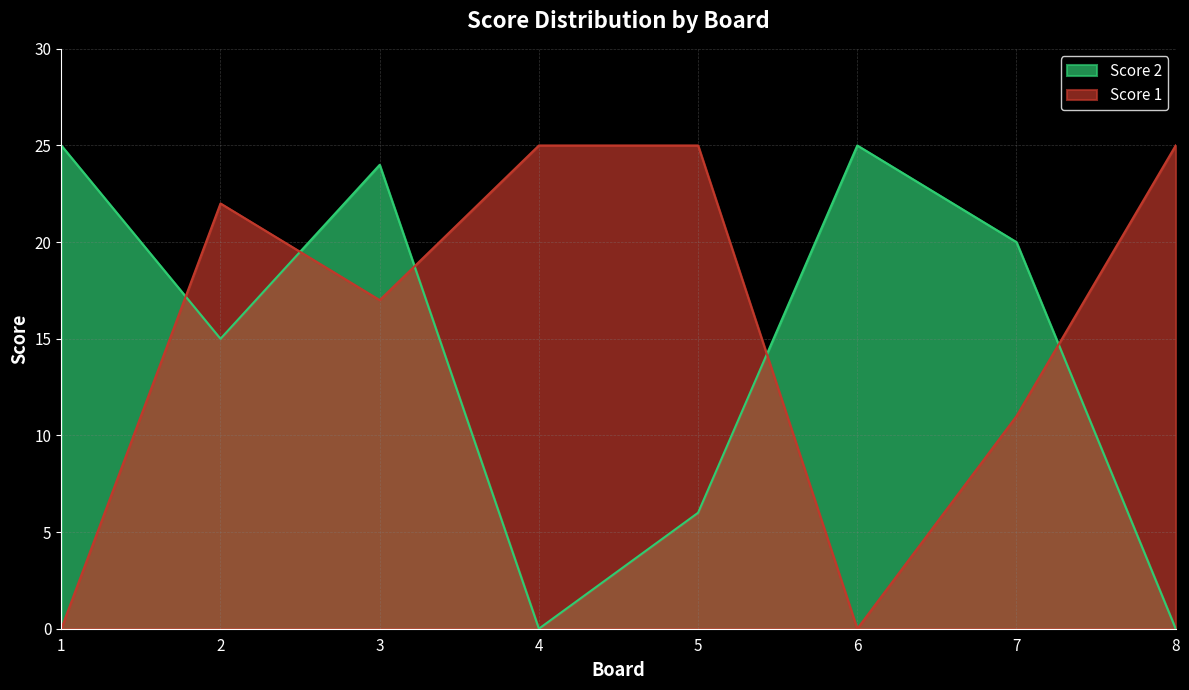

Reading right to left, list all the values displayed in this chart.

Score 1: 8=25	7=11	6=0	5=25	4=25	3=17	2=22	1=0
Score 2: 8=0	7=20	6=25	5=6	4=0	3=24	2=15	1=25